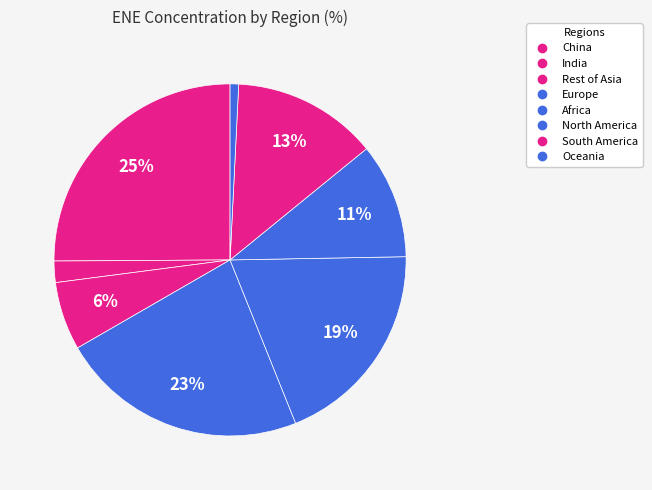

How many segments does this pie chart have?

8